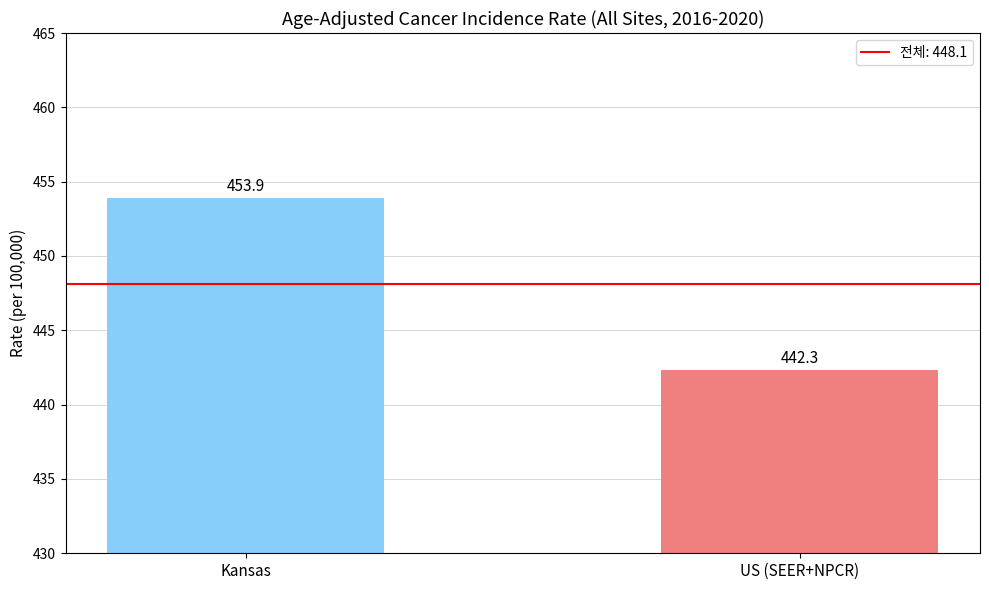

At which category does the chart reach its minimum across all series?

US (SEER+NPCR)